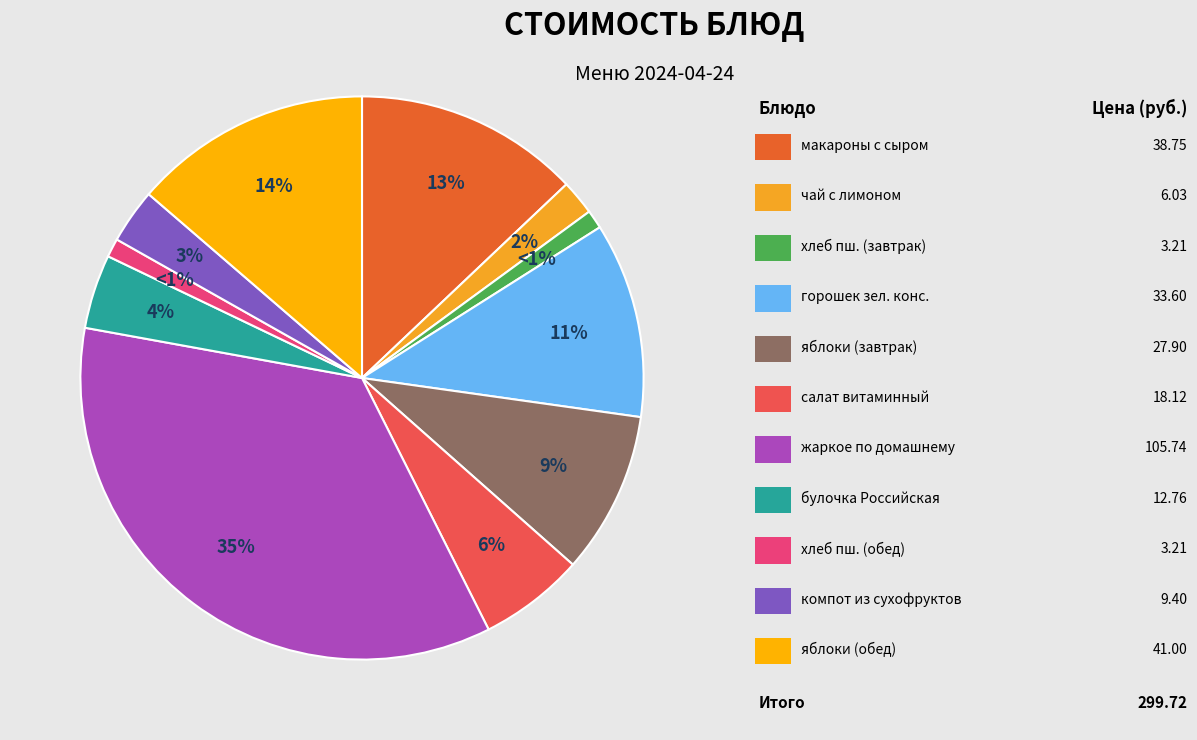

How many slices are in this pie chart?

11